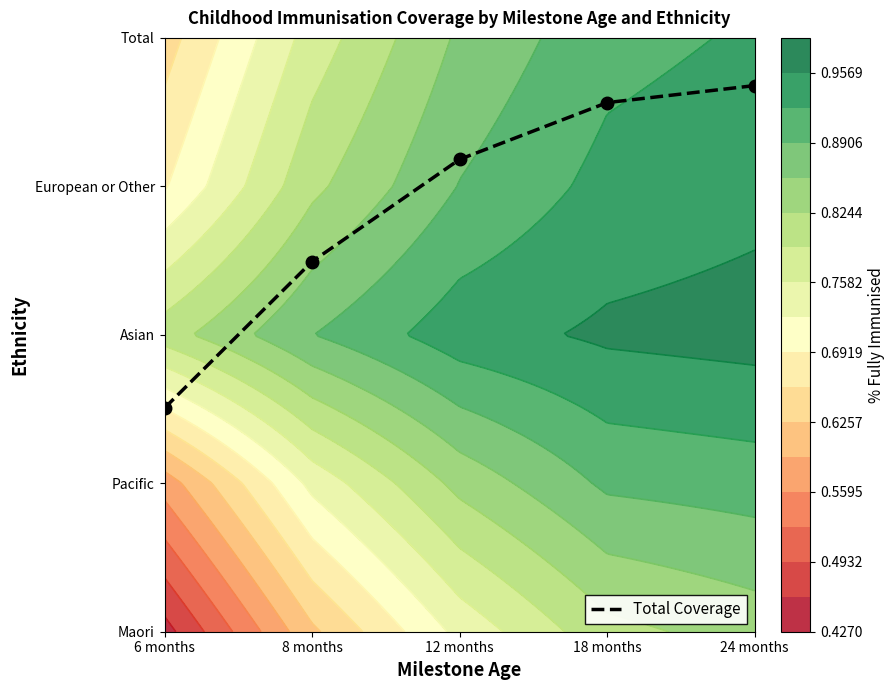

What is the sum of the values at 6 months and 18 months?

5.1